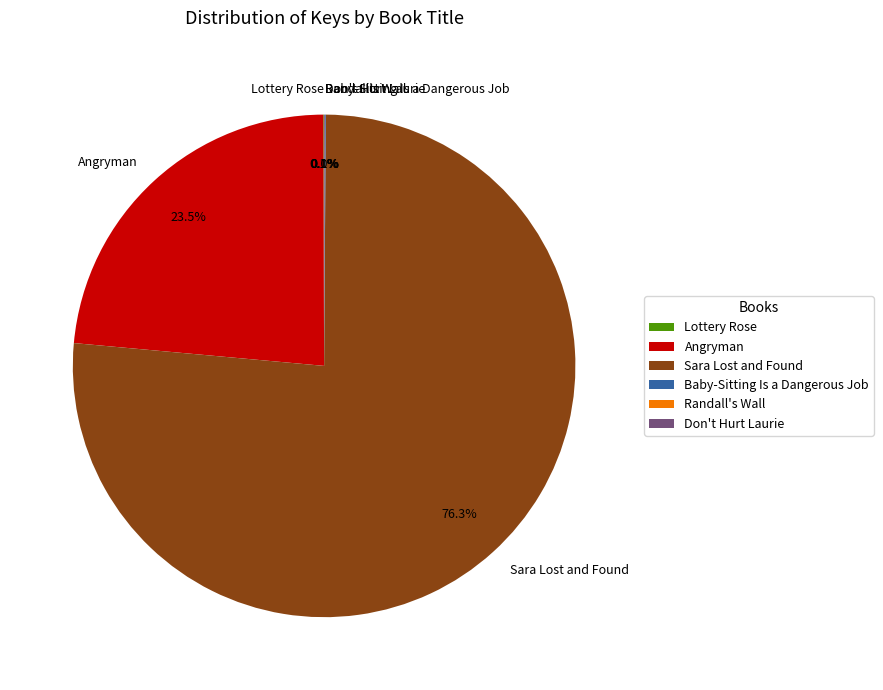

What percentage is NOT represented by Angryman?

76.5%